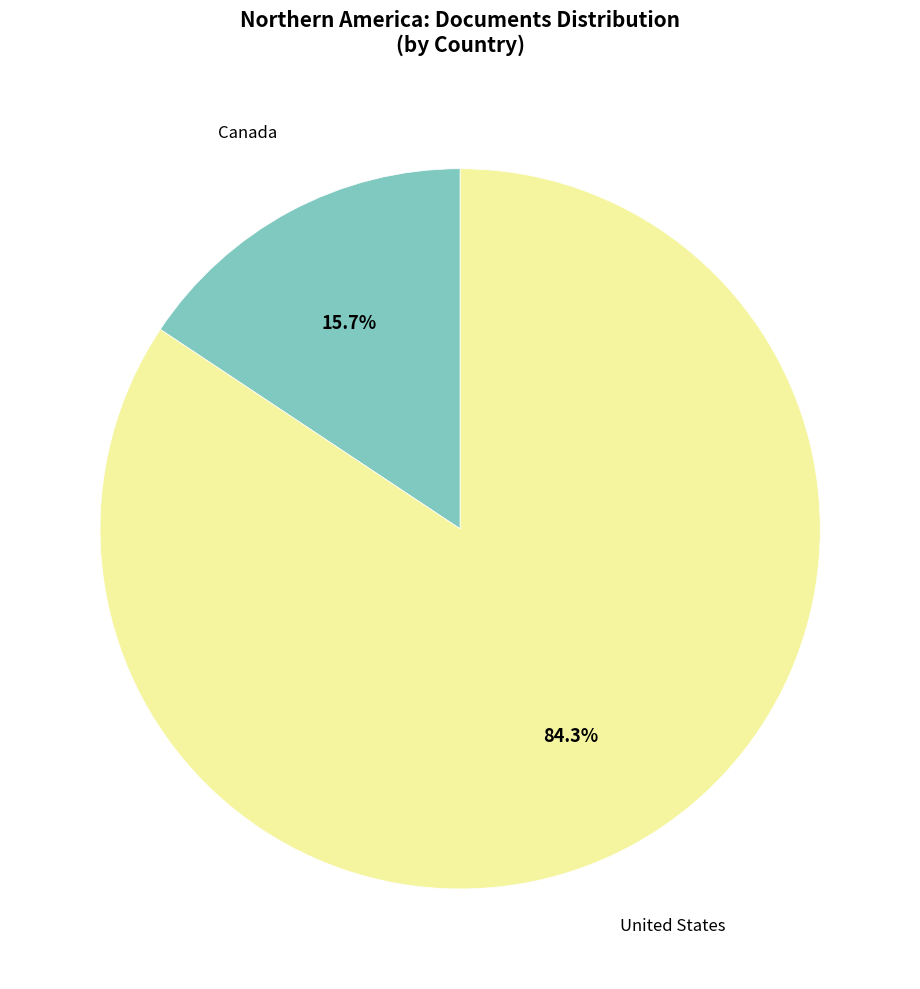

To the nearest percent, what is the difference between the Canada and United States slice percentages?

69%